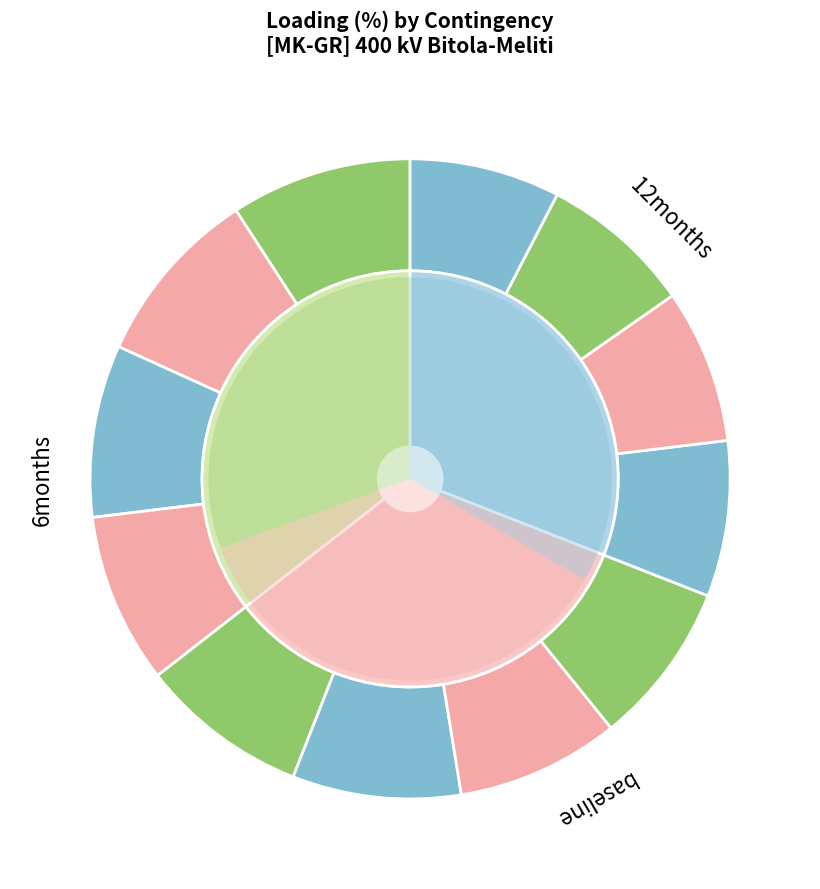

Does AL_GR_CO_00001 account for over 50% of the chart?

No